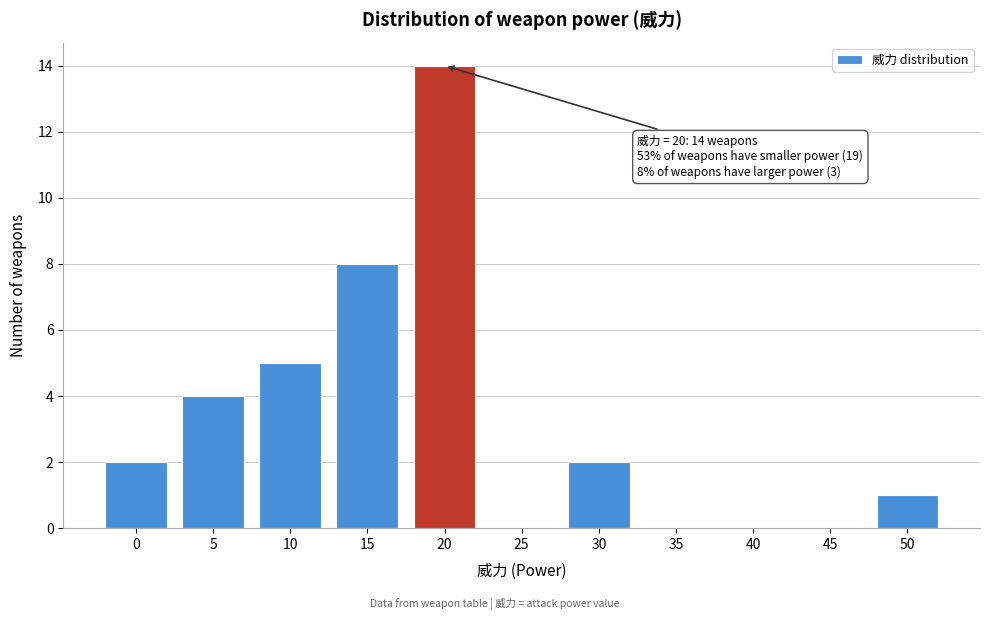

Reading left to right, list all the values displayed in this chart.

0=2	5=4	10=5	15=8	20=14	25=0	30=2	35=0	40=0	45=0	50=1